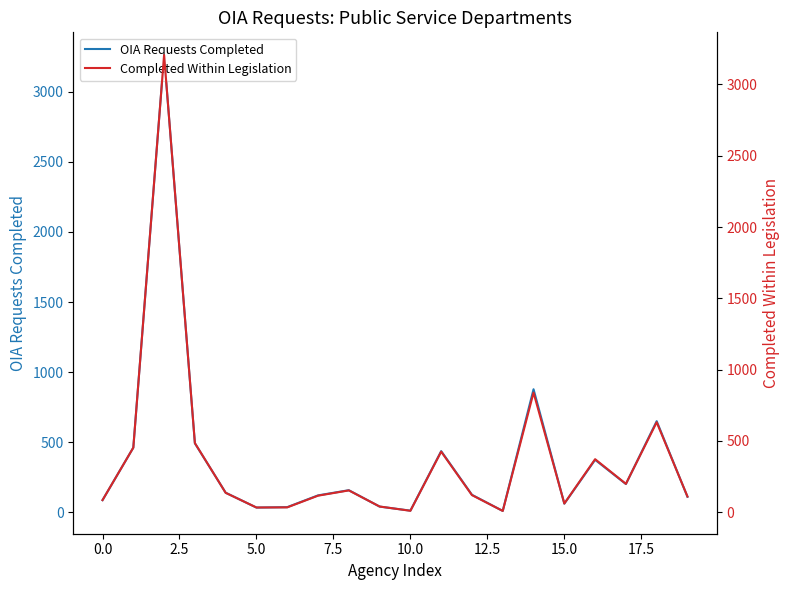

What position from the right is 17?

3